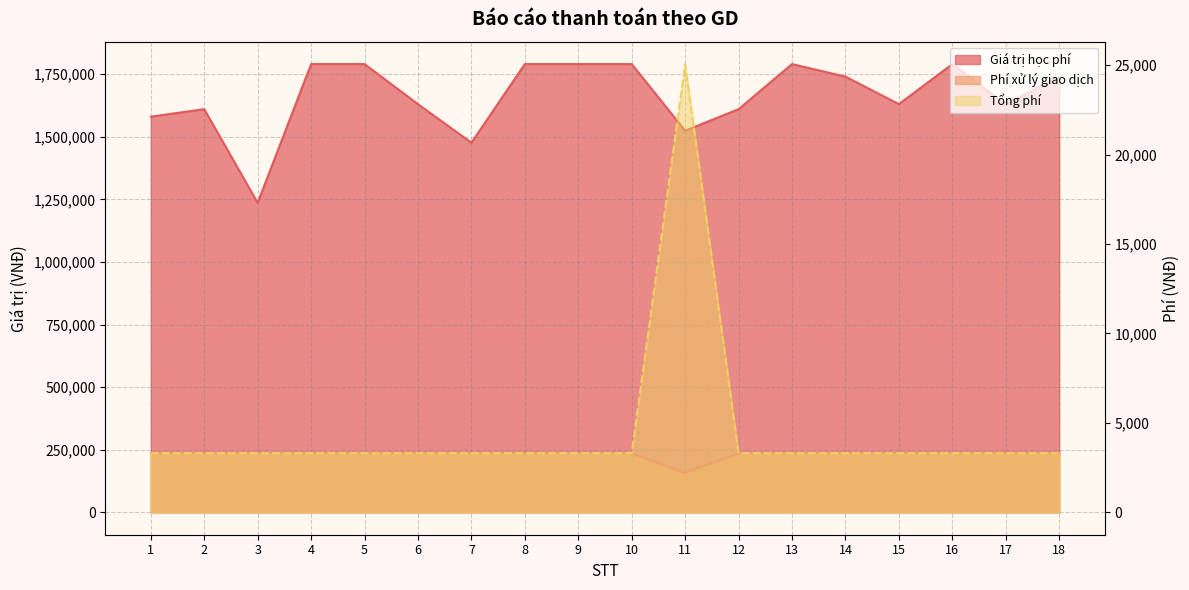

The value of Phí xử lý giao dịch at 15 is 3300. True or false?

True